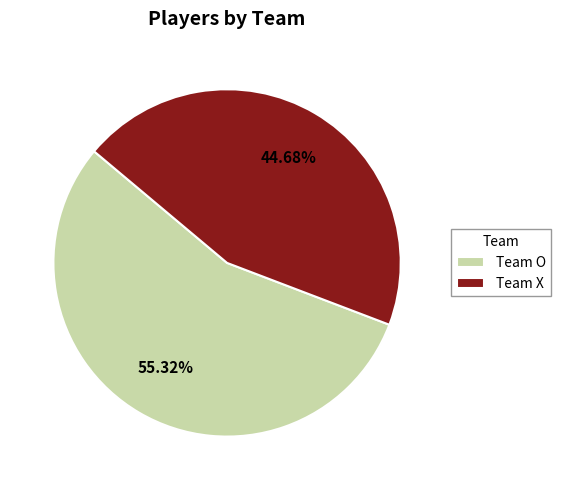

Rank the categories by value from lowest to highest.

Team X, Team O